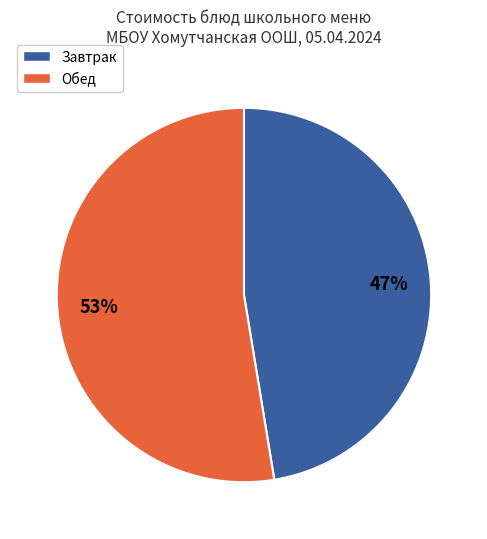

Does any single category account for the majority?

Yes